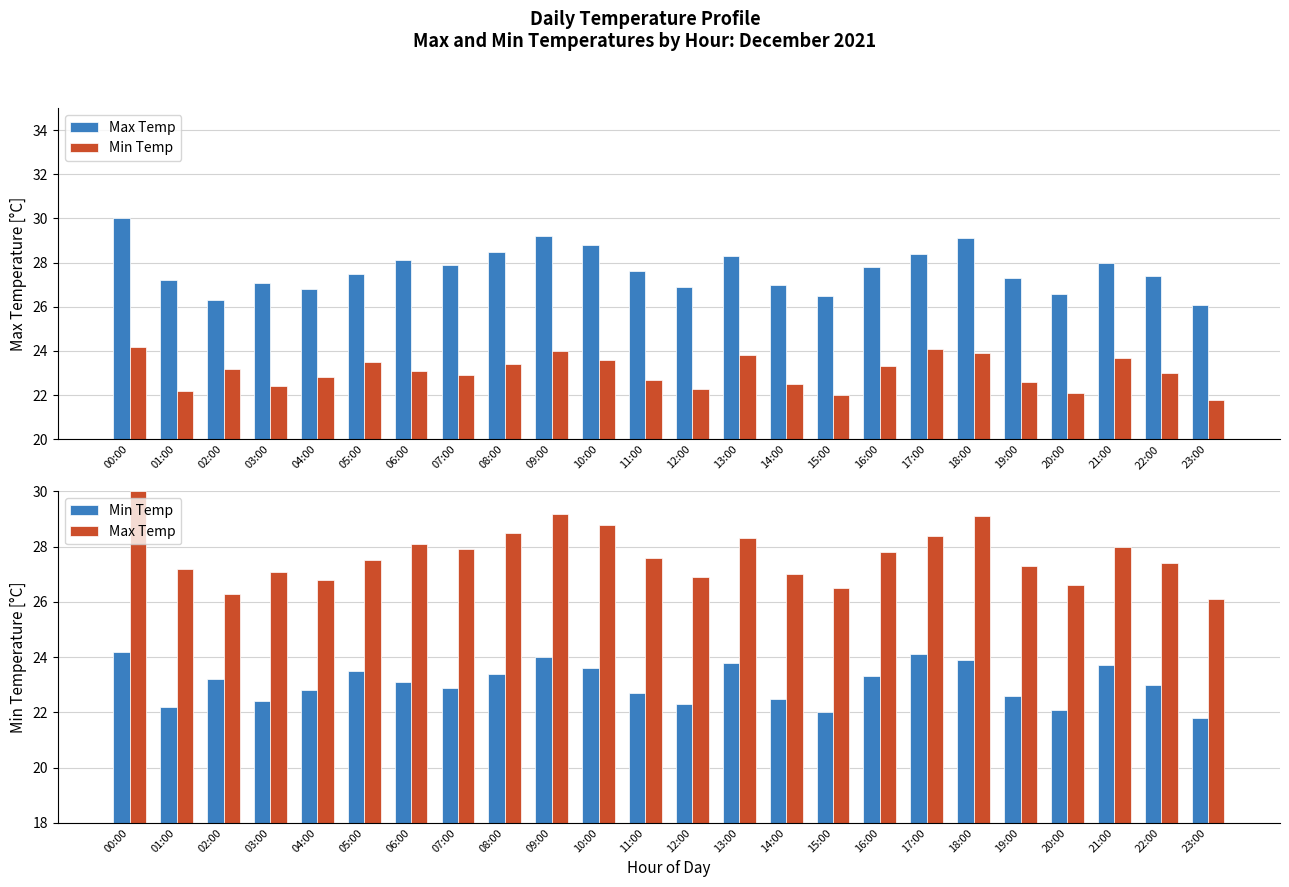

At which category is the sum across all series the highest?

00:00